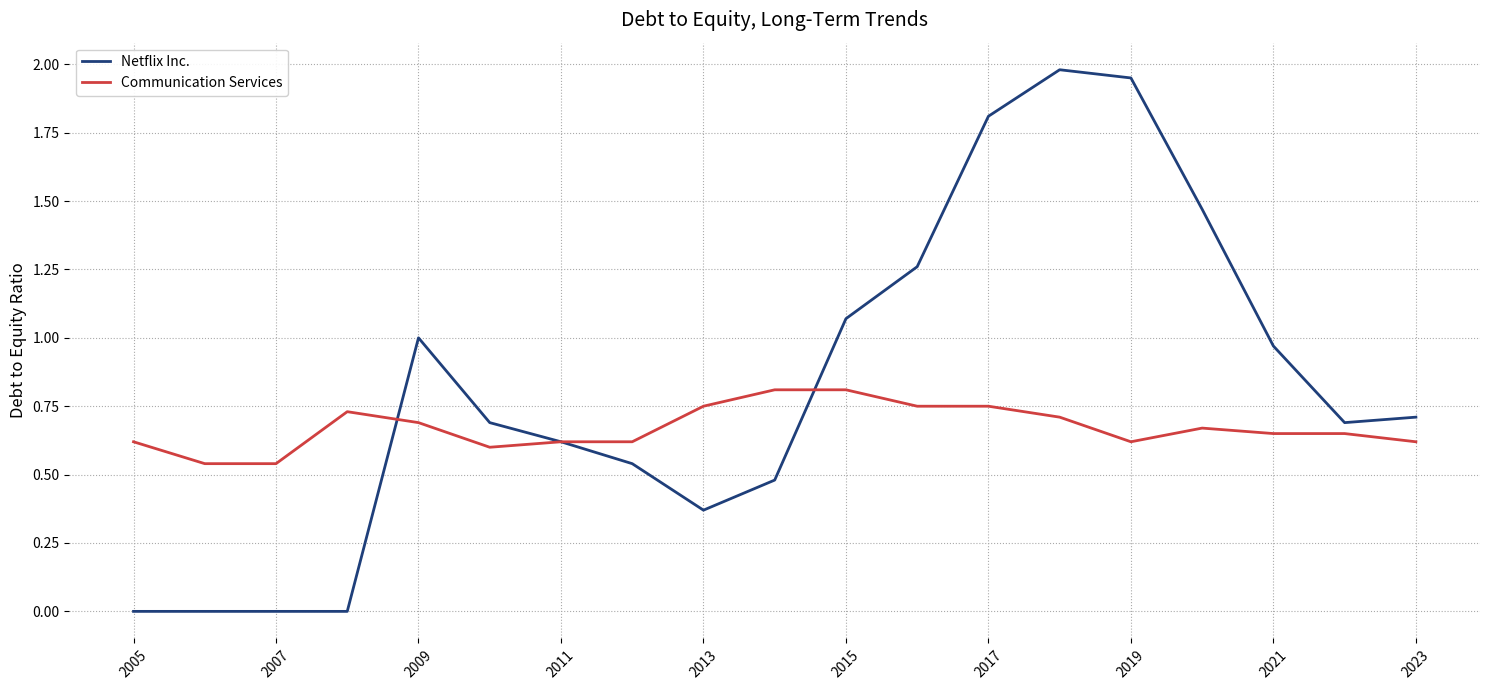

Which series has the largest total across all categories?

Netflix Inc.